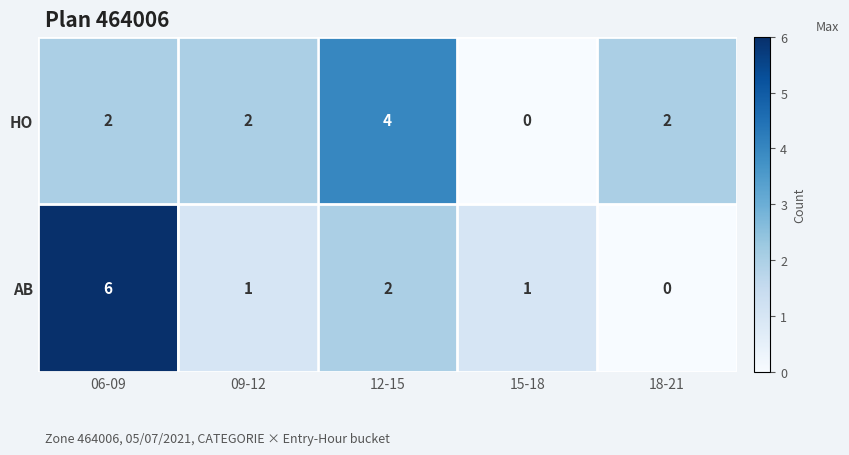

At 18-21, list the series in order from largest to smallest.

HO, AB